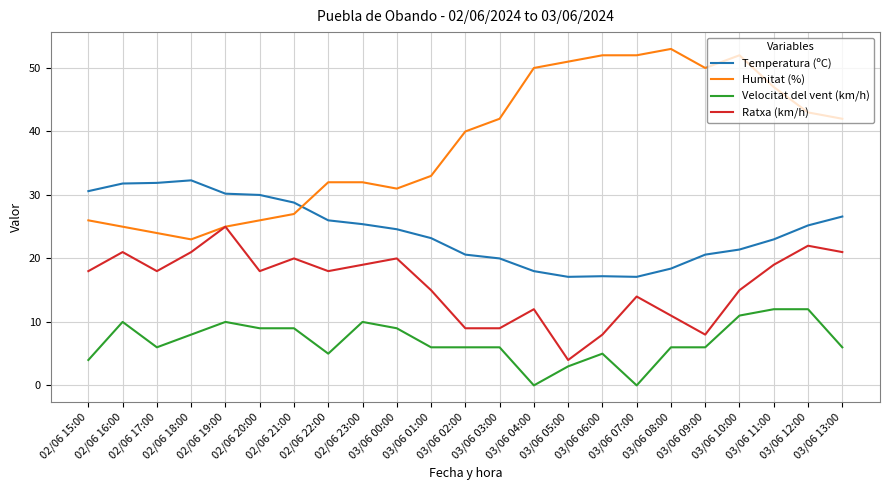

What is the sum of all Velocitat del vent (km/h) values?

159.0